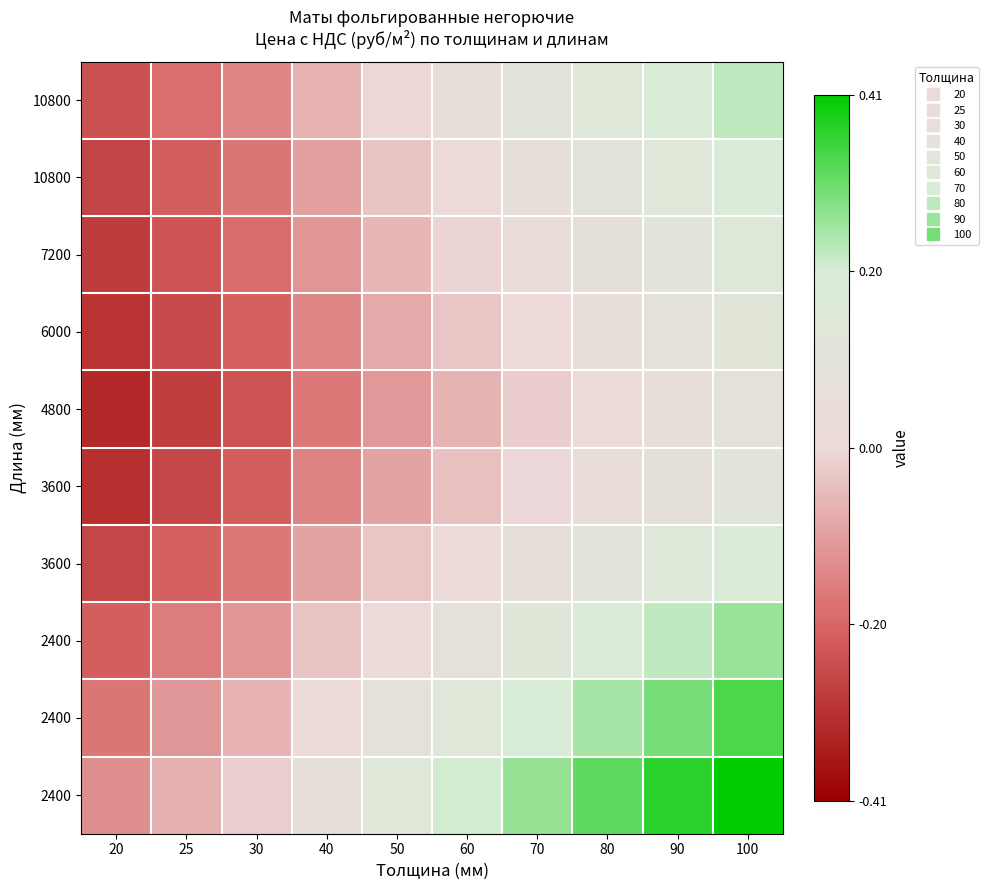

What is the total value across all series at 90?

1.7